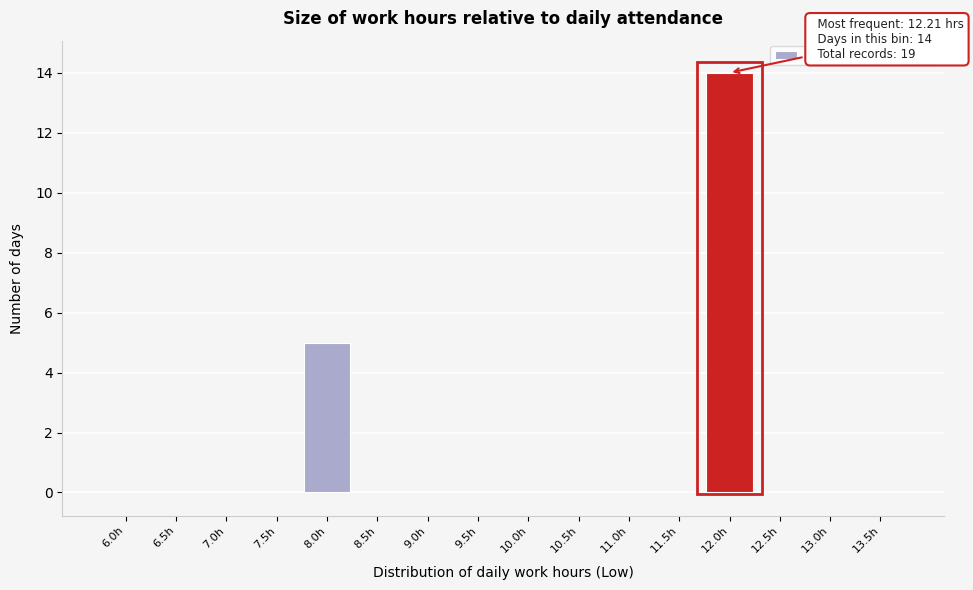

Reading left to right, transcribe all the data shown in this chart.

6.0h=0	6.5h=0	7.0h=0	7.5h=0	8.0h=5	8.5h=0	9.0h=0	9.5h=0	10.0h=0	10.5h=0	11.0h=0	11.5h=0	12.0h=14	12.5h=0	13.0h=0	13.5h=0